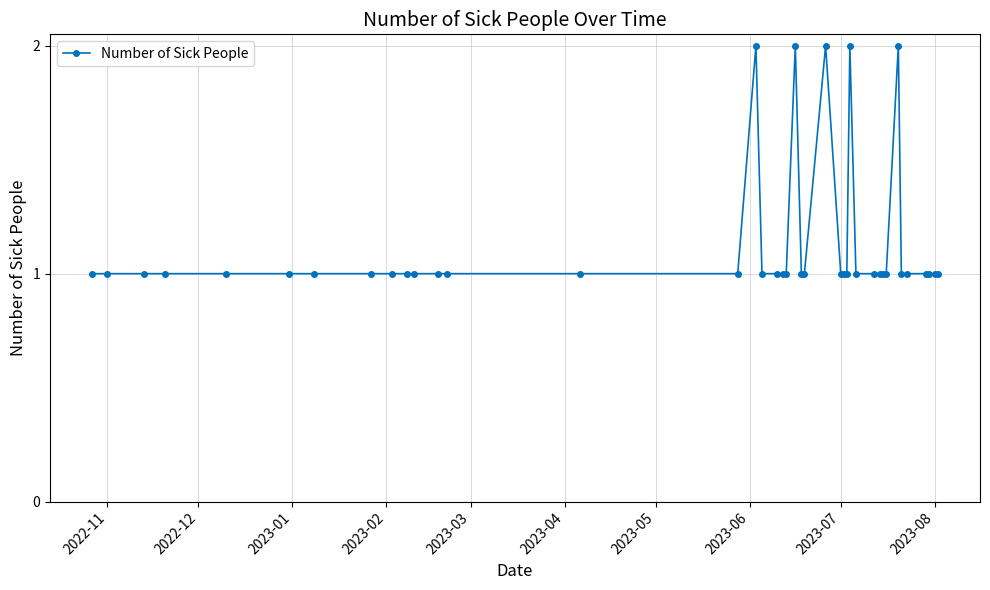

What is the value of the 31st point from the left?

1